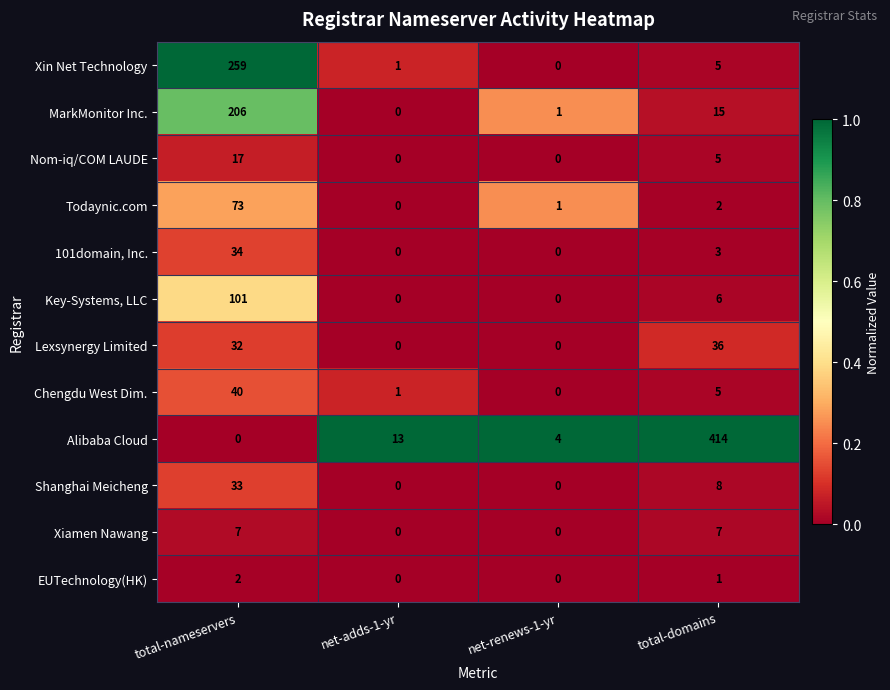

Which series has the largest range (max minus min)?

Alibaba Cloud